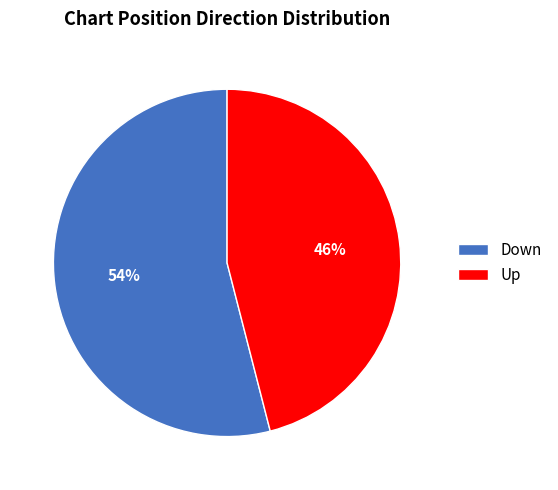

To the nearest percent, what is the combined percentage of Up and Down?

100%